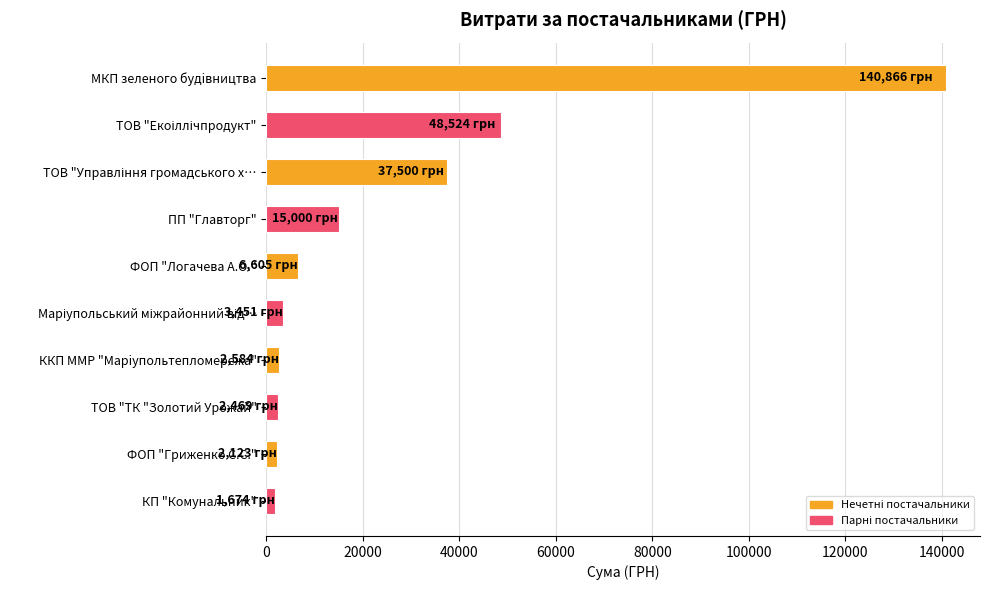

What is the sum of all values?

260796.1